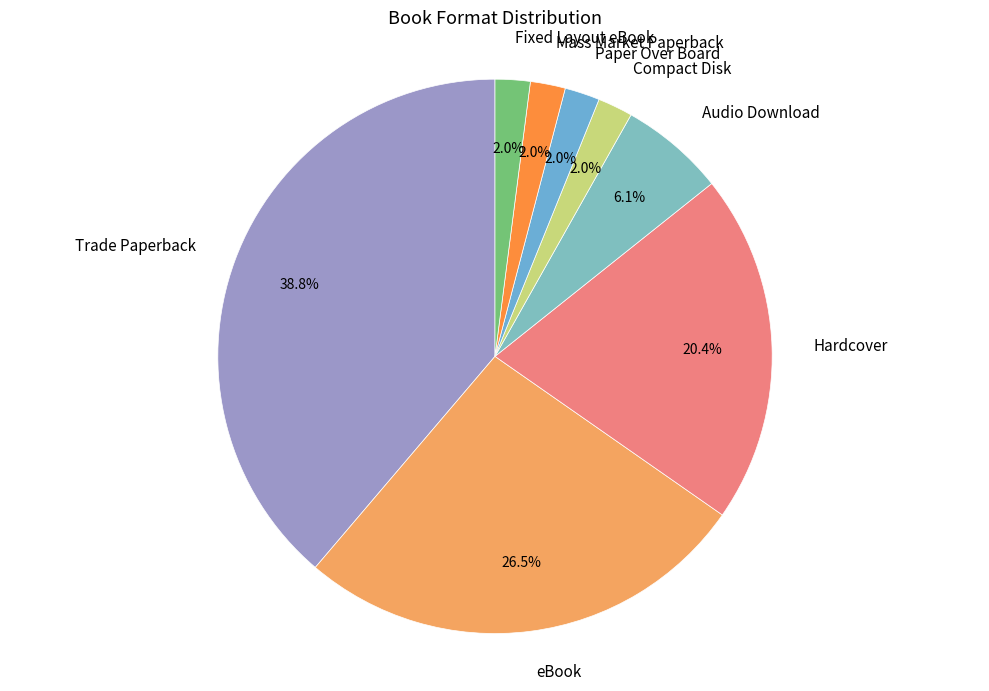

Combined, do Fixed Layout eBook and eBook account for over 50%?

No